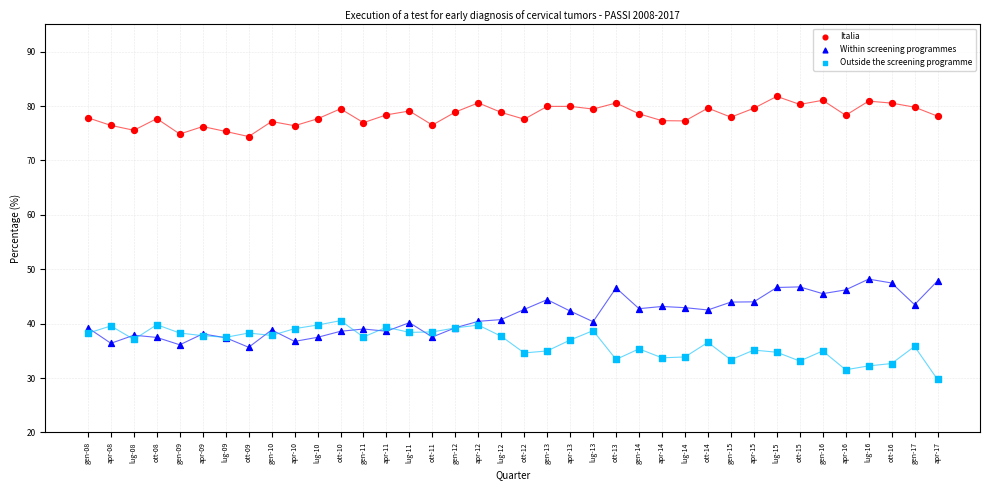

Which series reaches the minimum Y coordinate?

Outside the screening programme